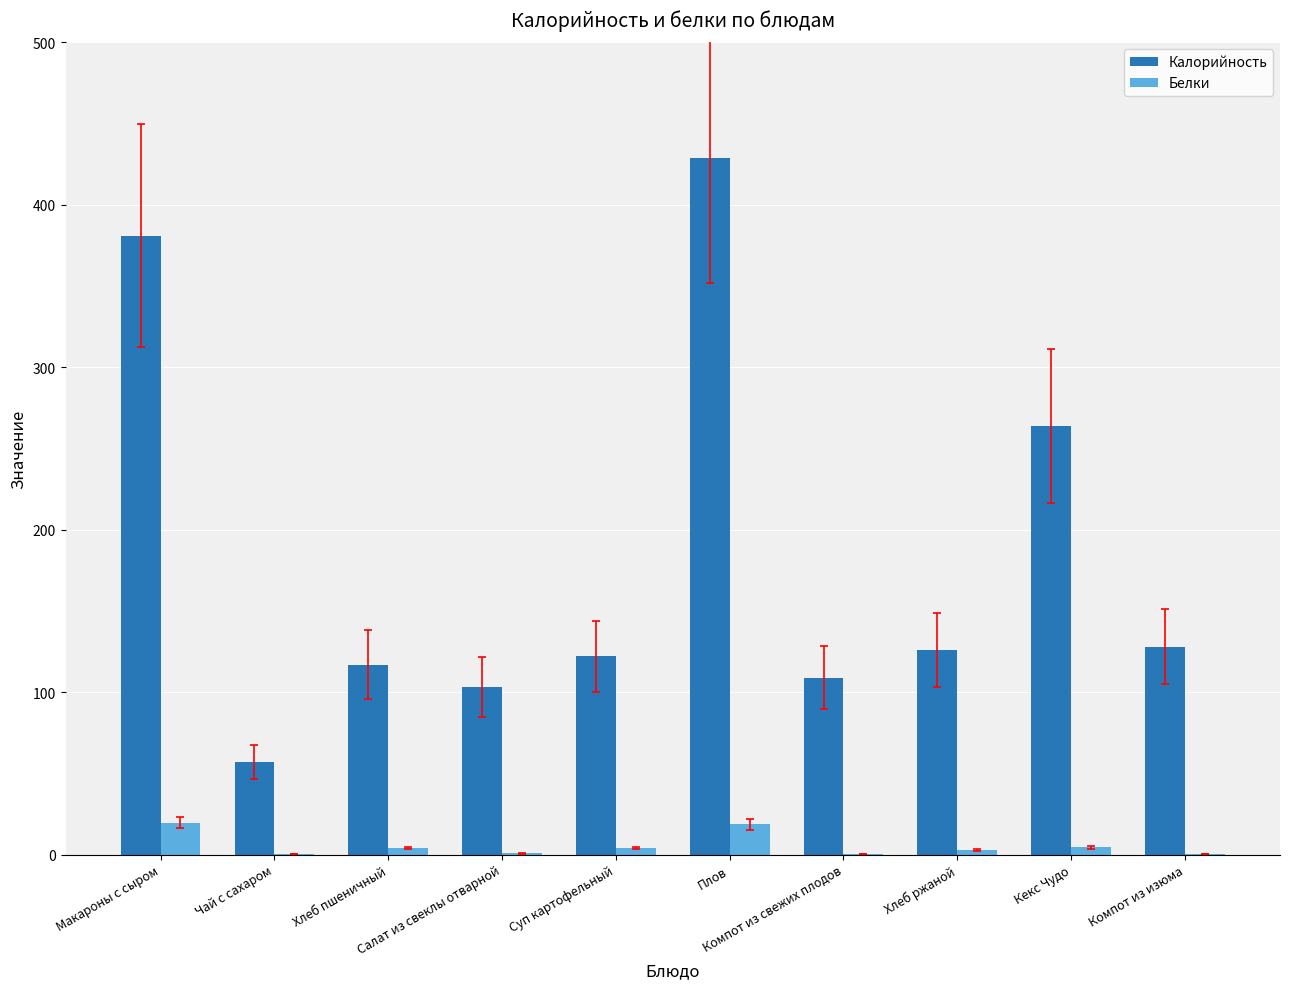

What is the average value of the Белки series?

5.5